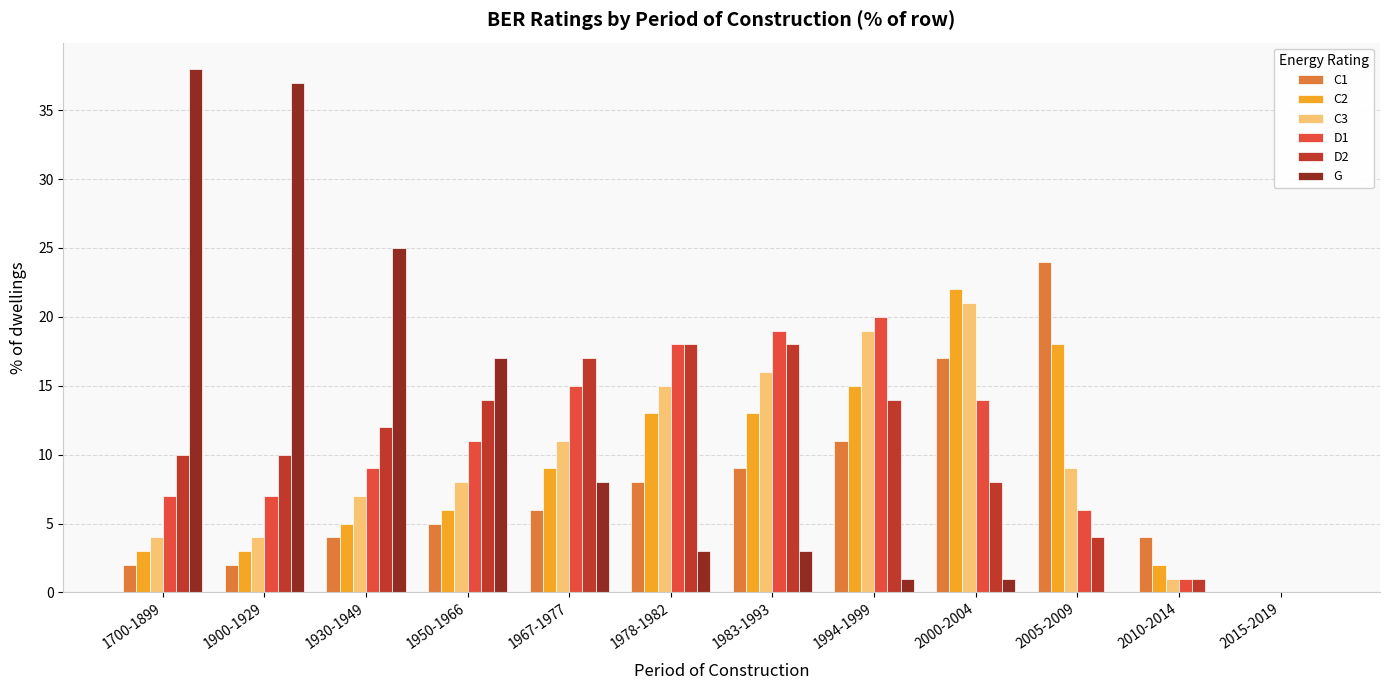

Reading left to right, what are all the values shown in this chart?

C1: 1700-1899=2	1900-1929=2	1930-1949=4	1950-1966=5	1967-1977=6	1978-1982=8	1983-1993=9	1994-1999=11	2000-2004=17	2005-2009=24	2010-2014=4	2015-2019=0
C2: 1700-1899=3	1900-1929=3	1930-1949=5	1950-1966=6	1967-1977=9	1978-1982=13	1983-1993=13	1994-1999=15	2000-2004=22	2005-2009=18	2010-2014=2	2015-2019=0
C3: 1700-1899=4	1900-1929=4	1930-1949=7	1950-1966=8	1967-1977=11	1978-1982=15	1983-1993=16	1994-1999=19	2000-2004=21	2005-2009=9	2010-2014=1	2015-2019=0
D1: 1700-1899=7	1900-1929=7	1930-1949=9	1950-1966=11	1967-1977=15	1978-1982=18	1983-1993=19	1994-1999=20	2000-2004=14	2005-2009=6	2010-2014=1	2015-2019=0
D2: 1700-1899=10	1900-1929=10	1930-1949=12	1950-1966=14	1967-1977=17	1978-1982=18	1983-1993=18	1994-1999=14	2000-2004=8	2005-2009=4	2010-2014=1	2015-2019=0
G: 1700-1899=38	1900-1929=37	1930-1949=25	1950-1966=17	1967-1977=8	1978-1982=3	1983-1993=3	1994-1999=1	2000-2004=1	2005-2009=0	2010-2014=0	2015-2019=0